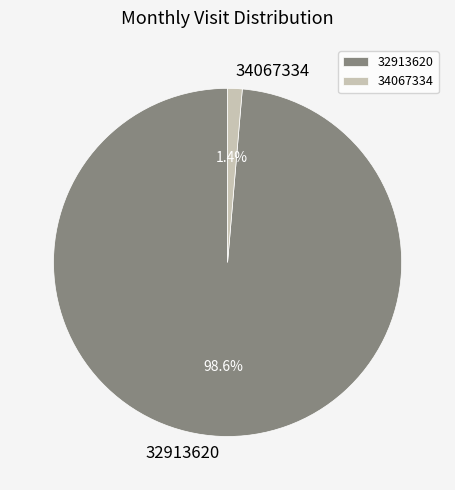

Rank the categories by value from highest to lowest.

32913620, 34067334